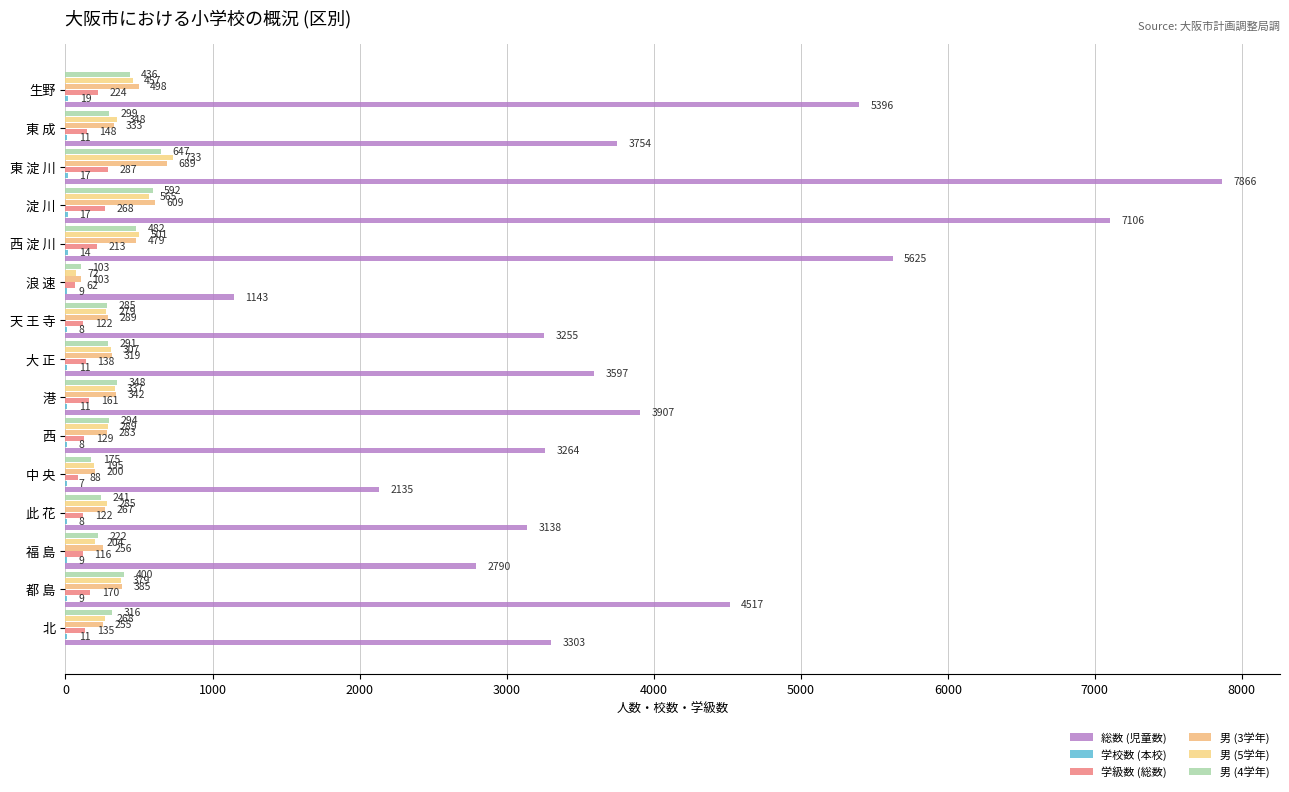

How many data points does each series have?

15